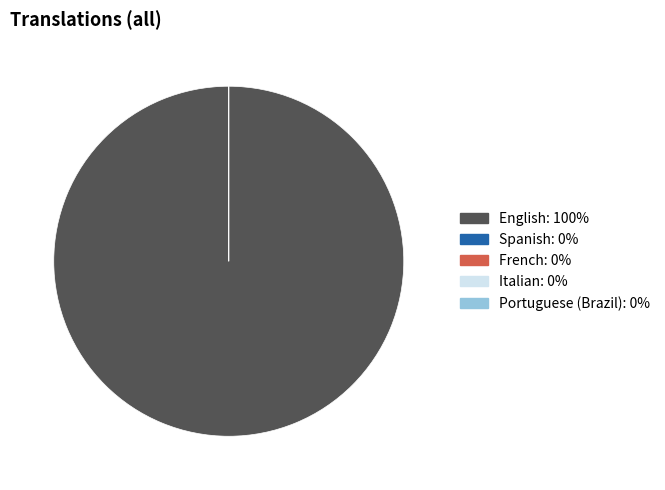

Does English represent more than half of the total?

Yes